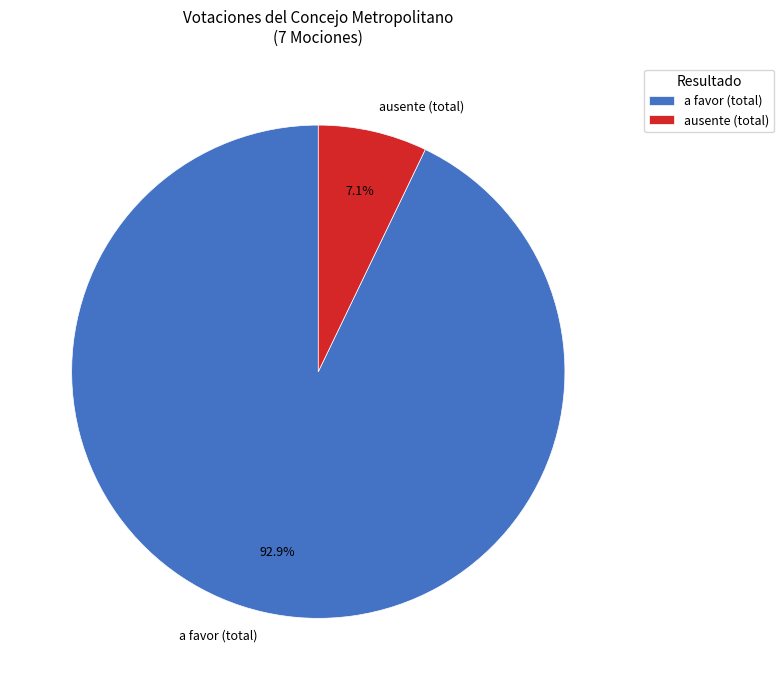

Which has a higher value, ausente (total) or a favor (total)?

a favor (total)